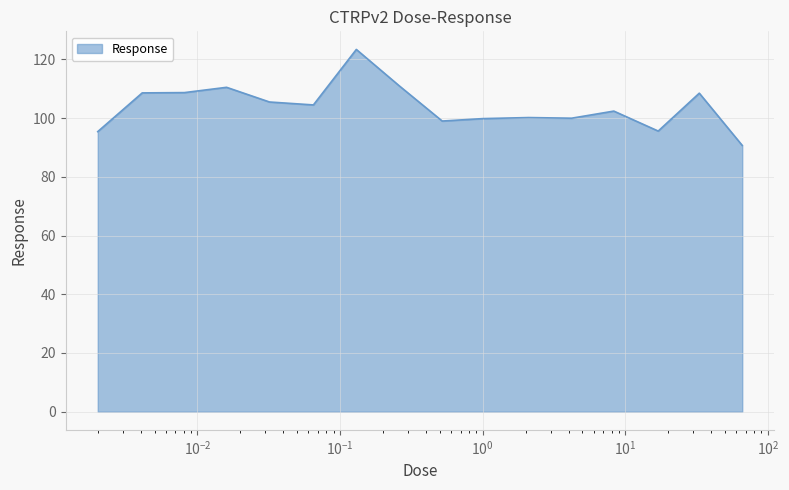

What is the minimum value shown in the chart?

90.7